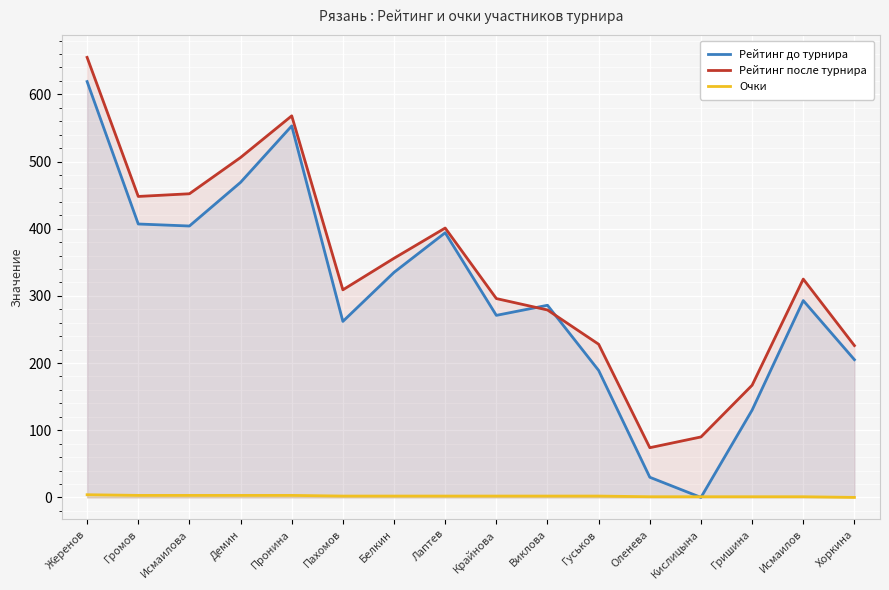

At which category does the chart reach its peak across all series?

Жеренов